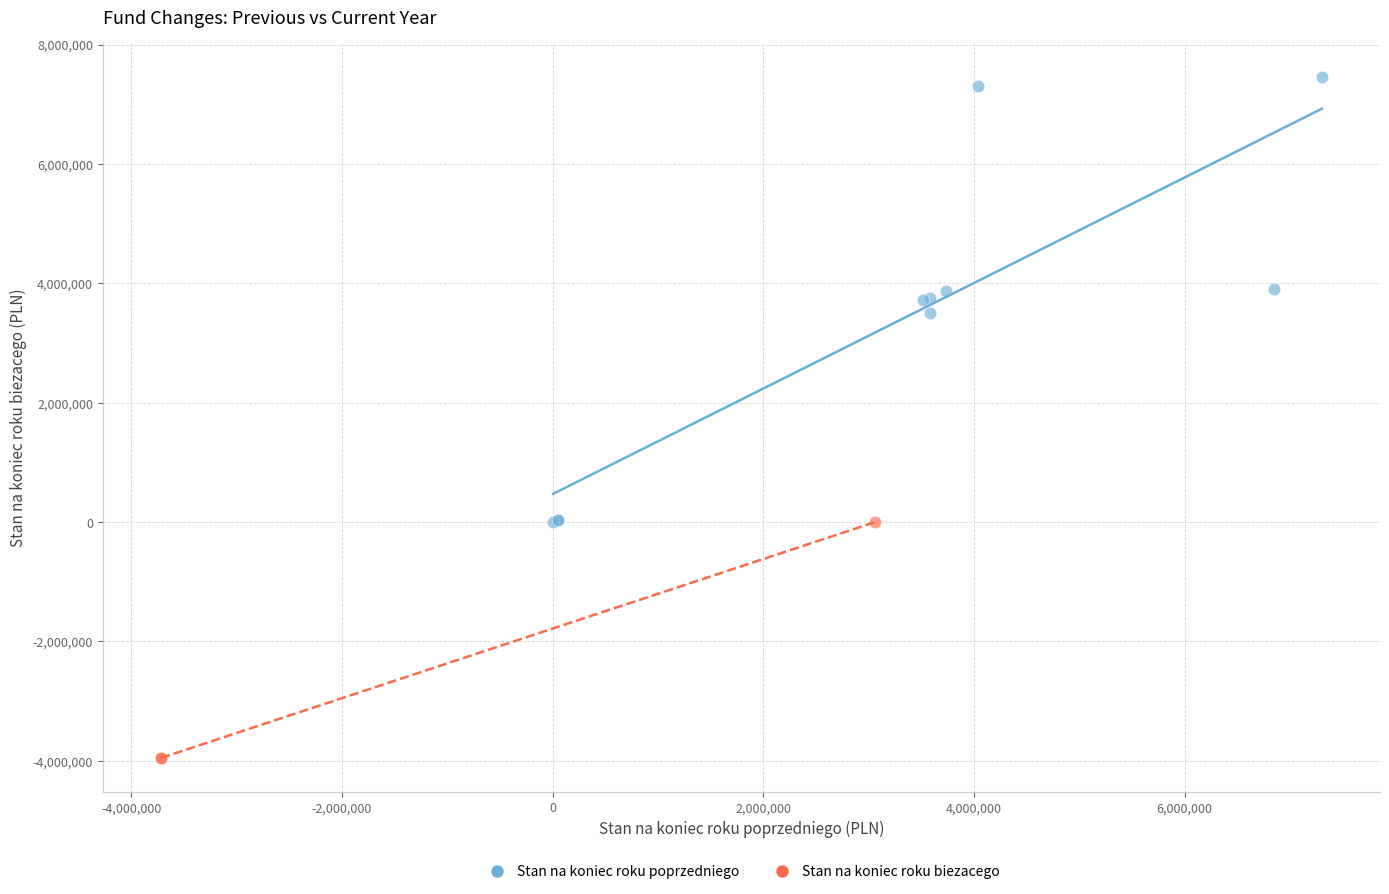

Which series has the widest spread of Y values?

Stan na koniec roku poprzedniego